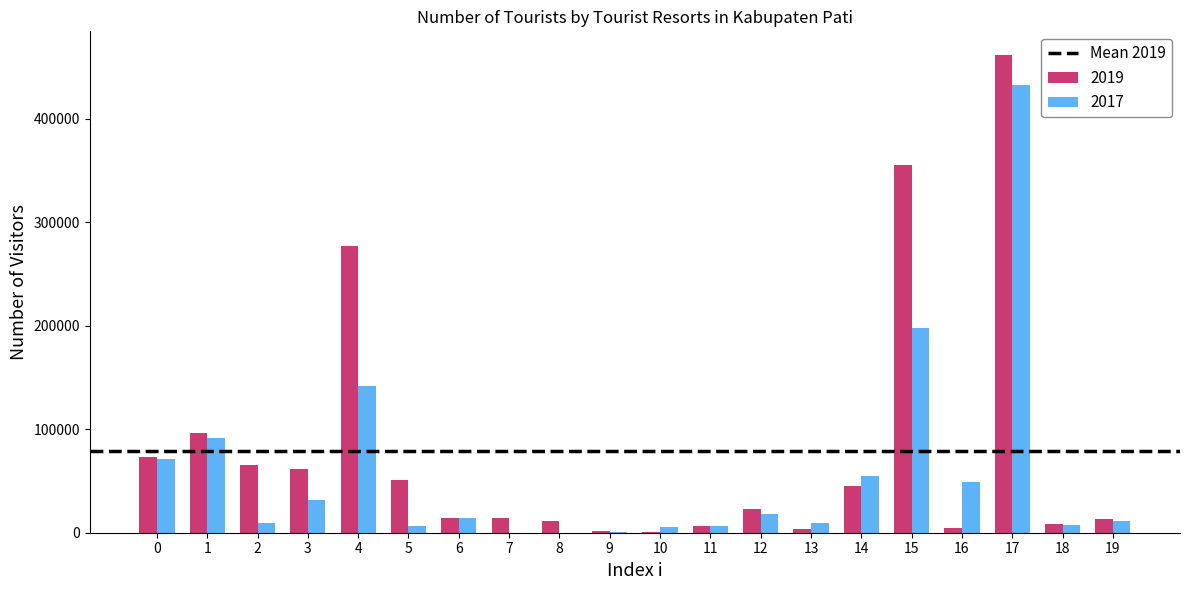

At which category is the sum across all series the highest?

17